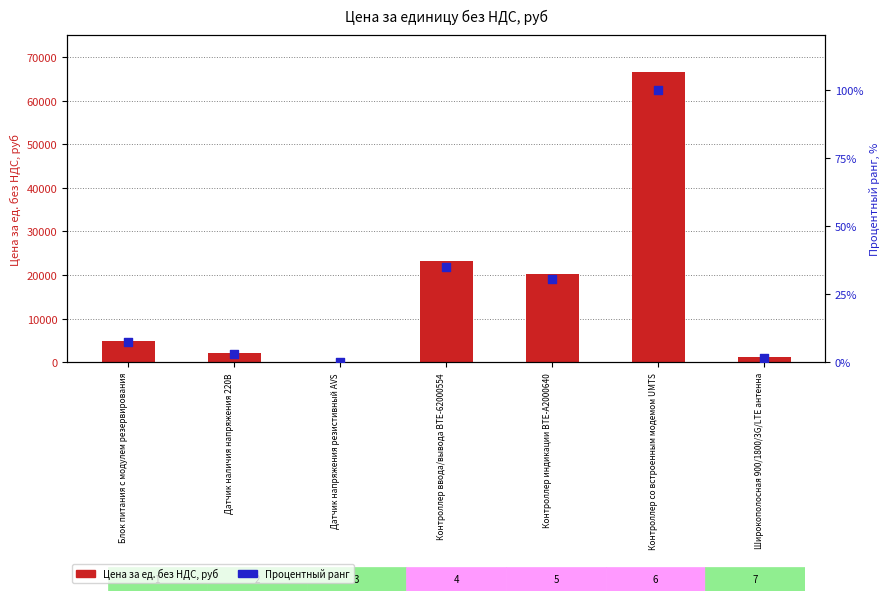

Which series has the largest total across all categories?

Цена за ед. без НДС, руб